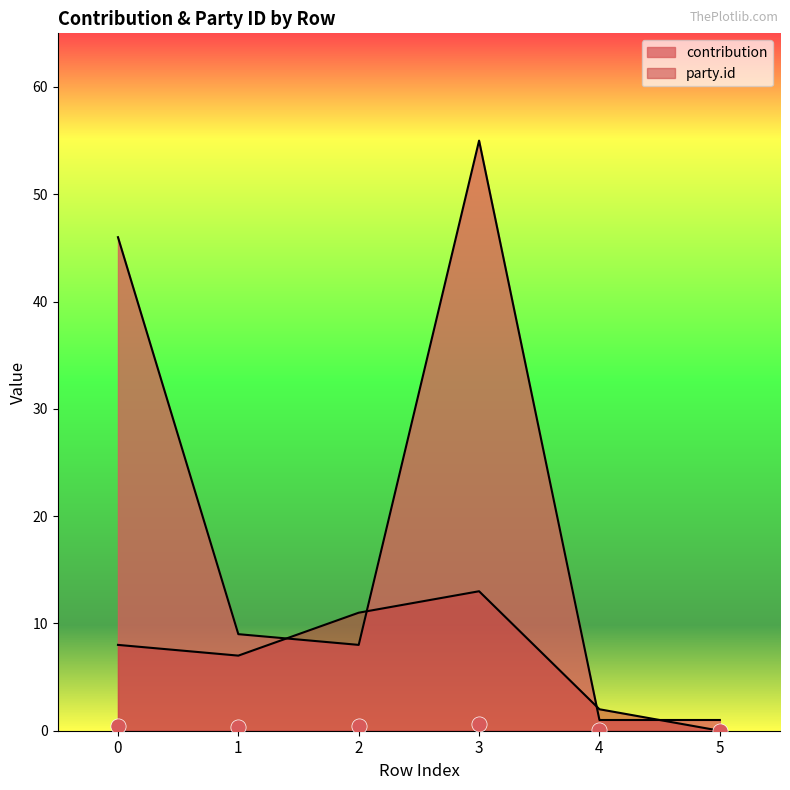

What is the total value across all series at 5?

1